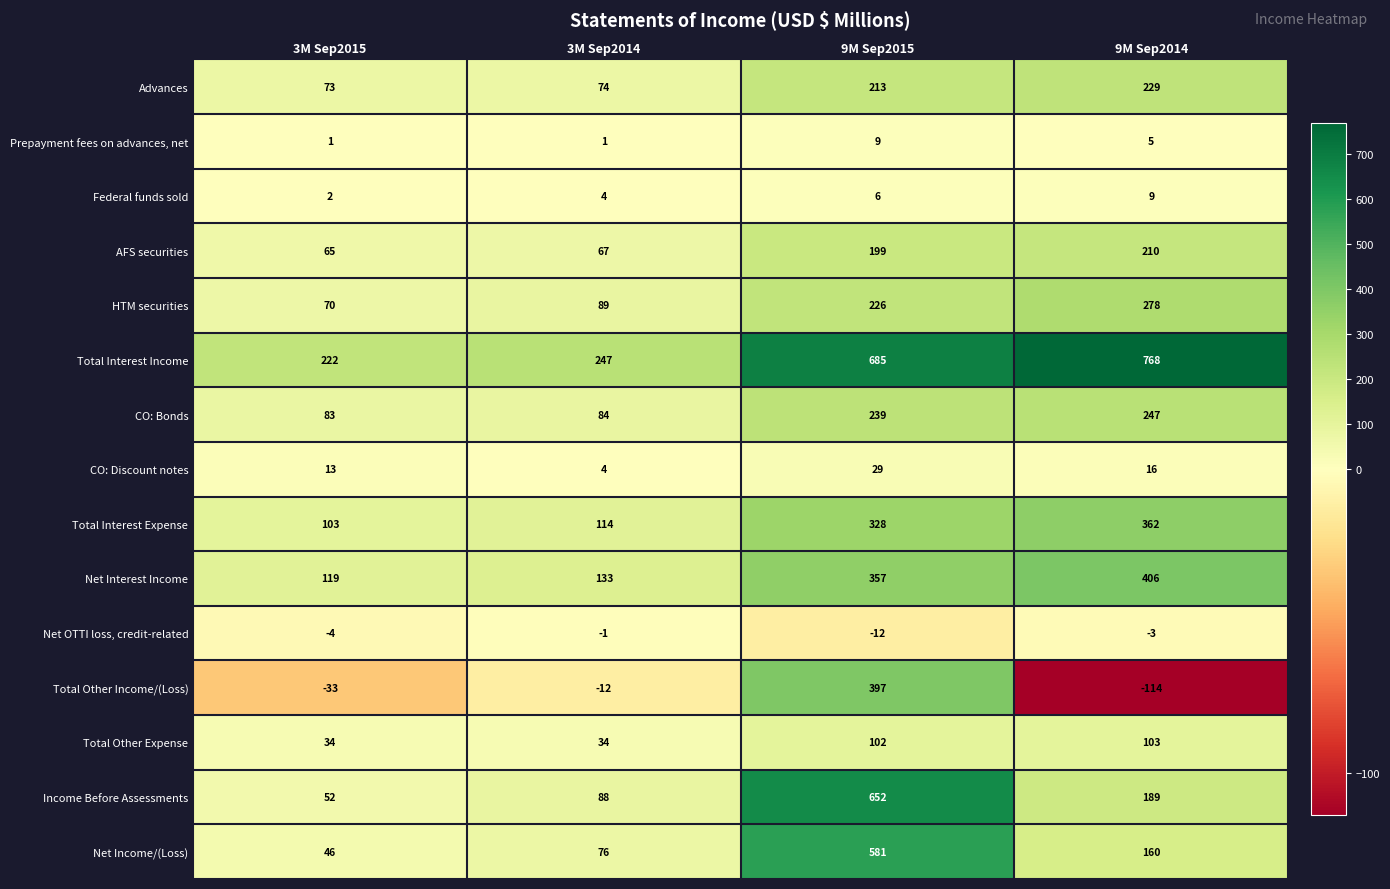

The value of CO: Bonds at 9M Sep2014 is 247. True or false?

True